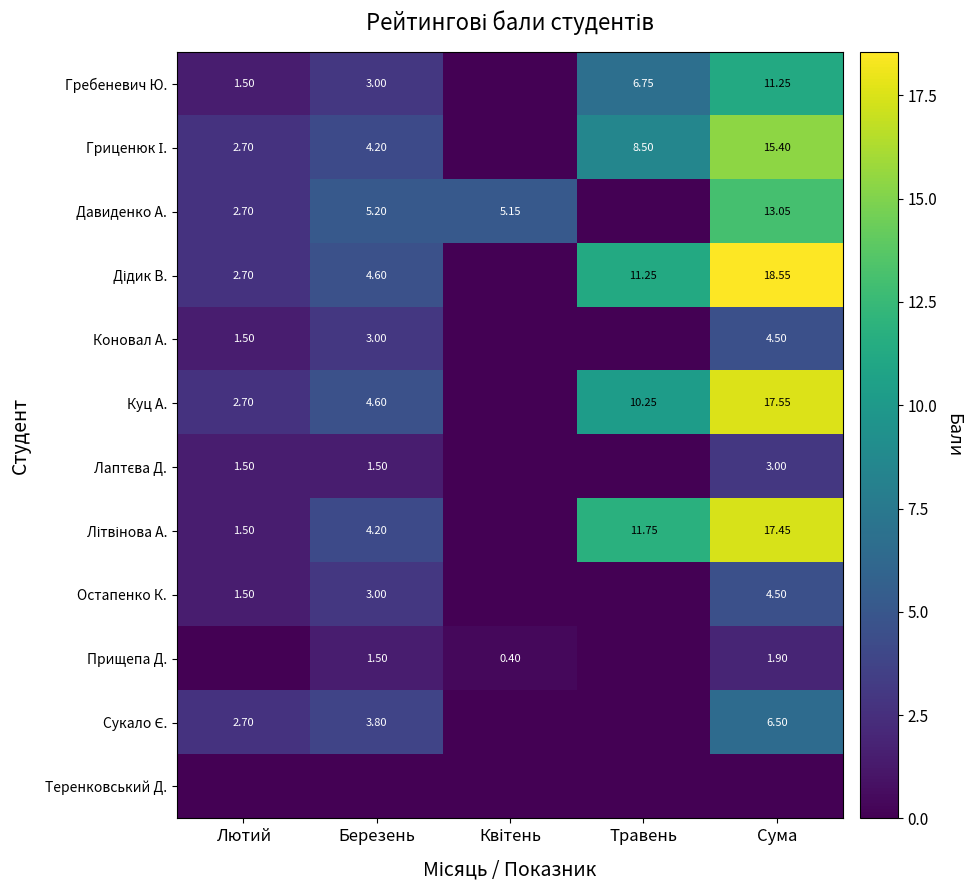

At which label is Прищепа Д. closest to 0?

Лютий